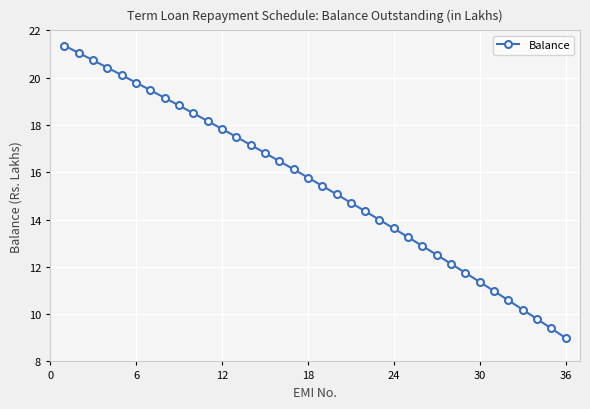

What is the smallest value displayed?

9.0